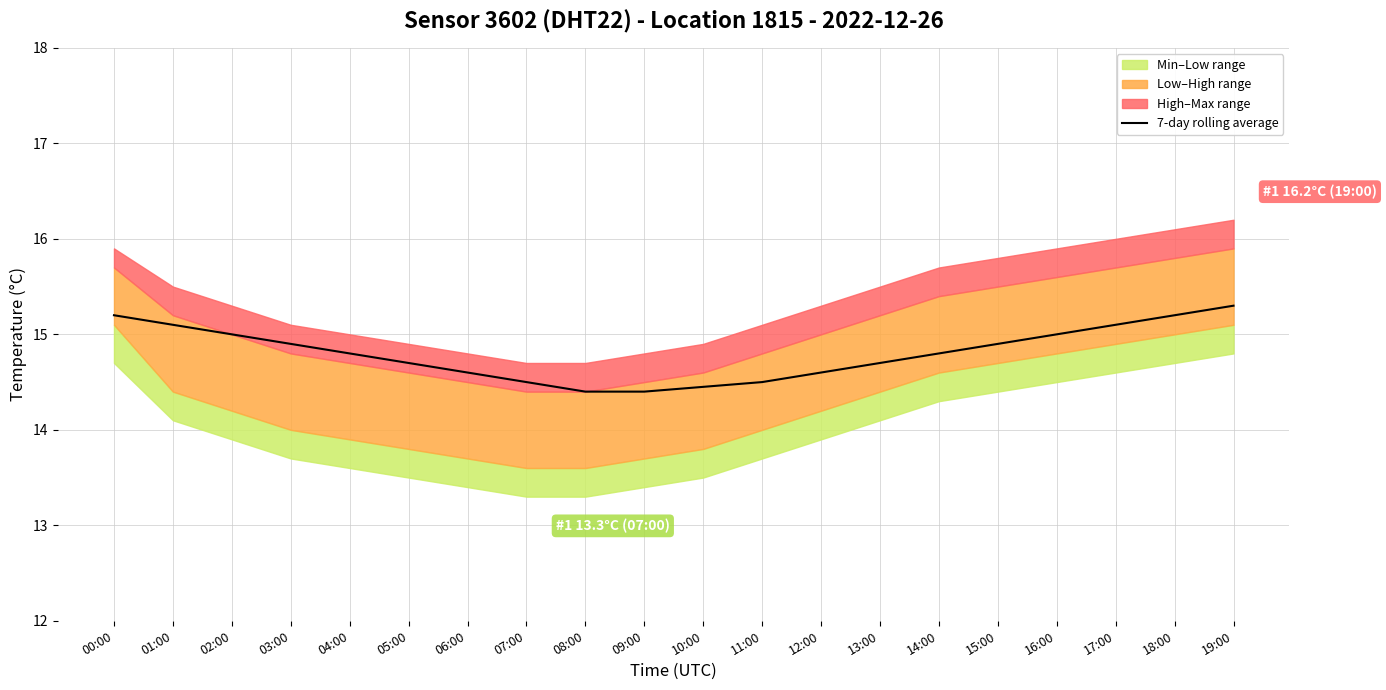

How many lines are shown in the chart?

1